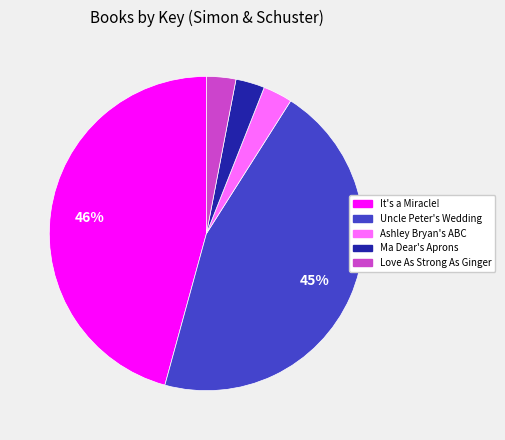

To the nearest percent, what is the average slice percentage?

20%